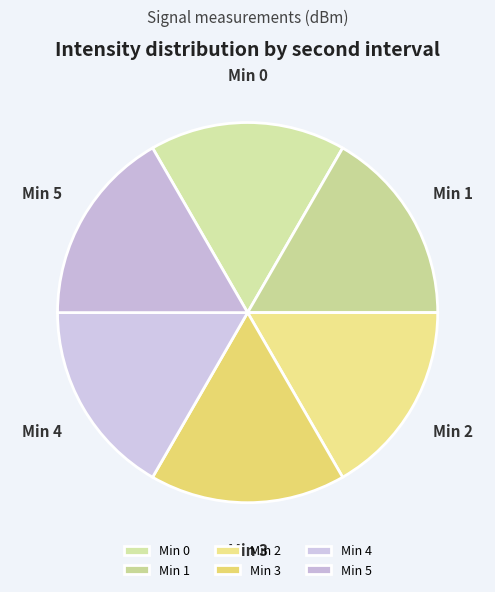

How many slices are in this pie chart?

6